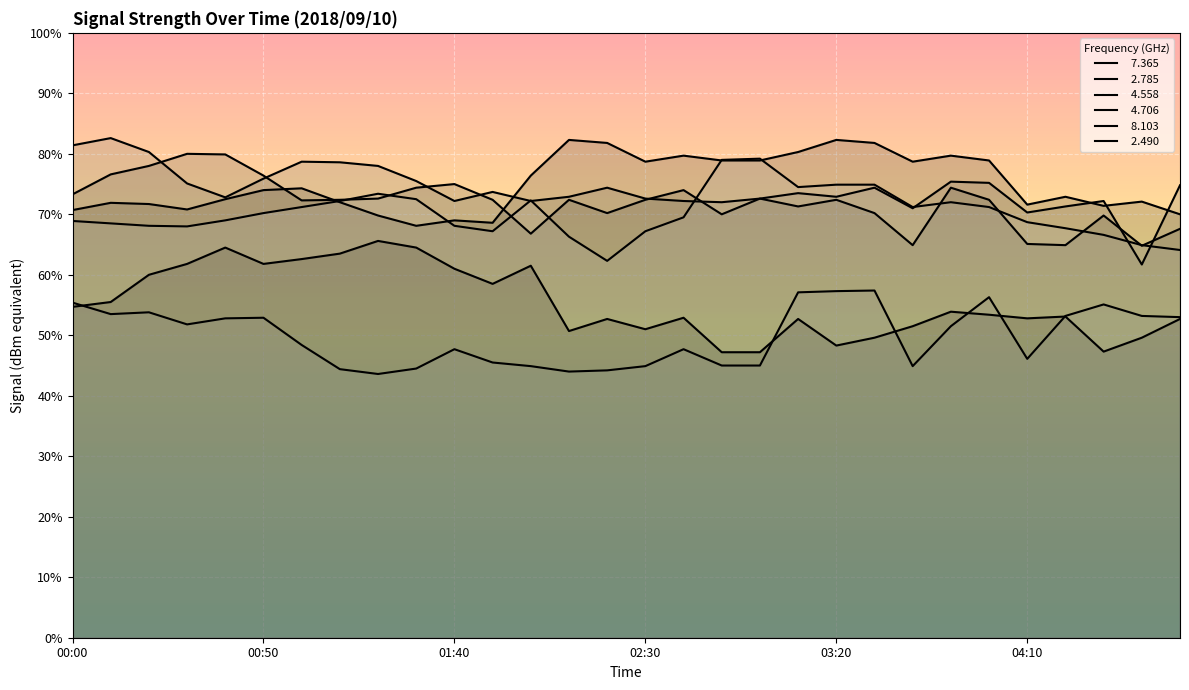

Is it true that   8.103 equals 53.0 at 04:50?

True